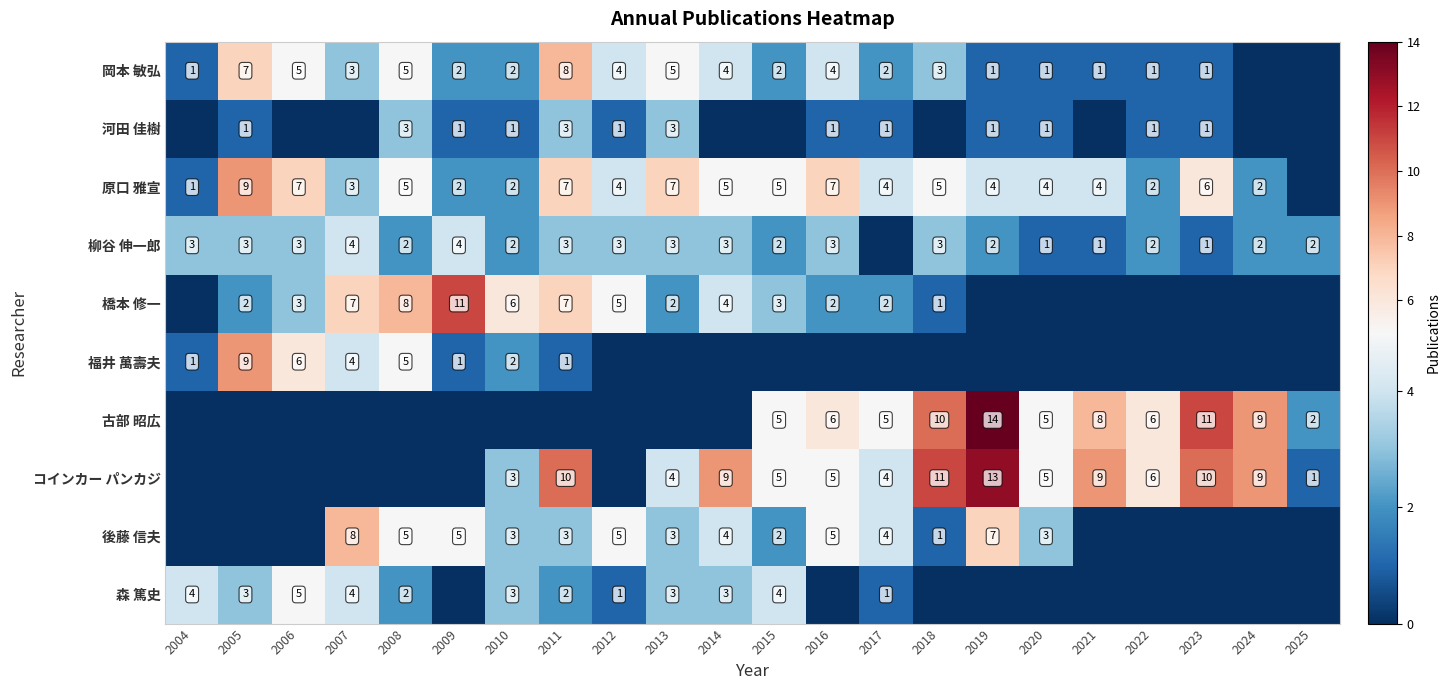

The 柳谷 伸一郎 series shows 2 at 2019. True or false?

True